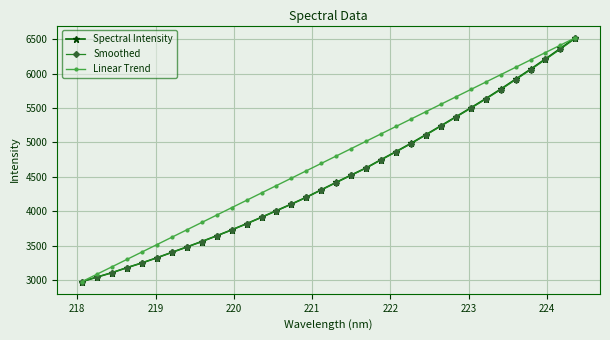

Which series has the largest total across all categories?

Linear Trend